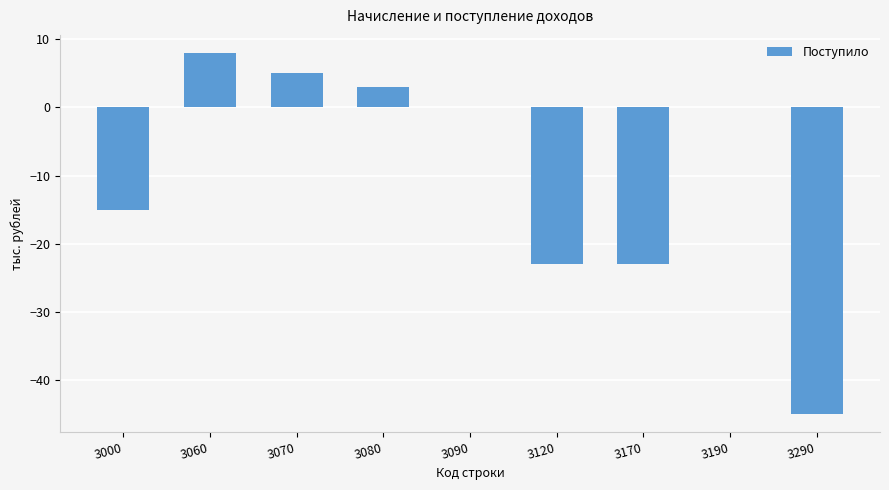

Which label corresponds to the largest value in the chart?

3060